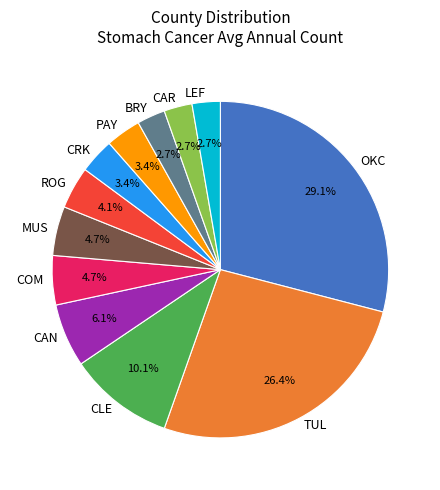

What is the largest slice in the pie chart?

OKC